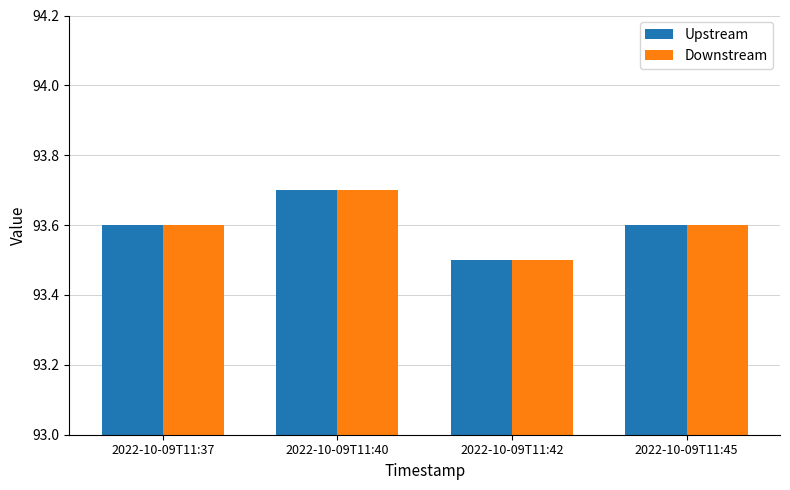

Is the value of Downstream at 2022-10-09T11:40 greater than the value of Upstream at 2022-10-09T11:42?

Yes